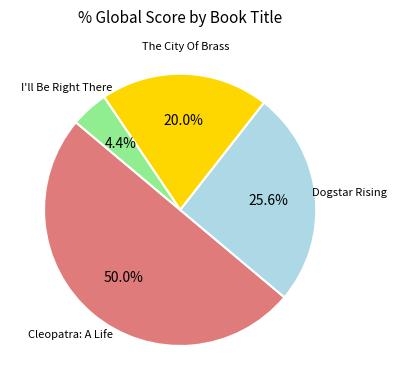

How many slices are in this pie chart?

4